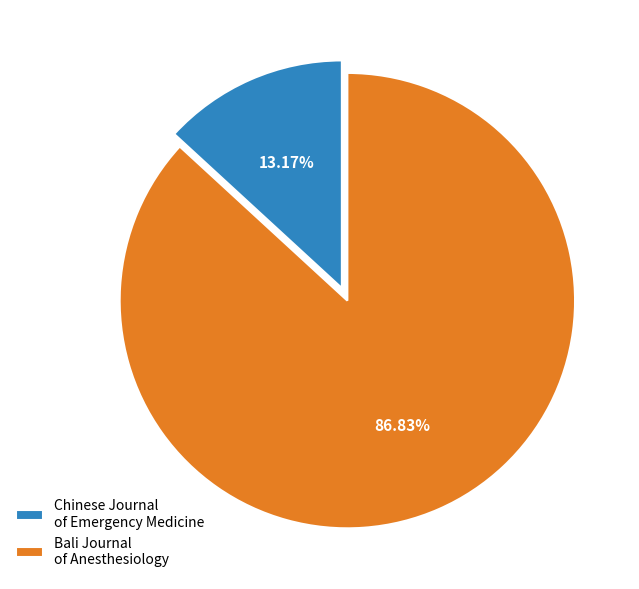

What percentage is the Bali Journal of Anesthesiology slice, to the nearest percent?

87%